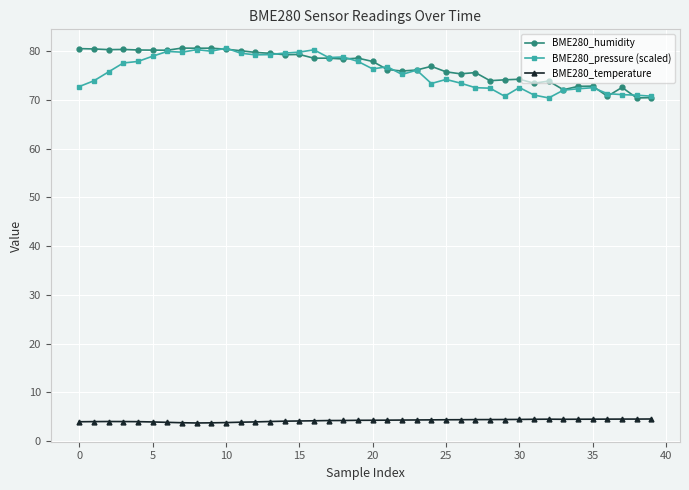

What is the highest value of the BME280_temperature series?

4.5